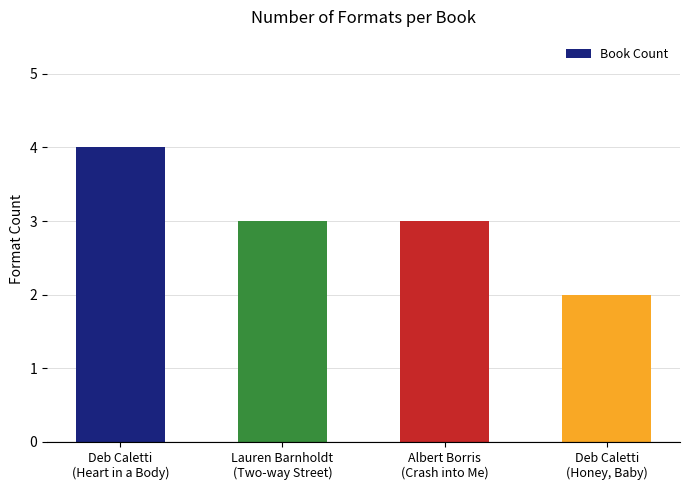

What is the label of the 1st bar from the left?

Deb Caletti
(Heart in a Body)